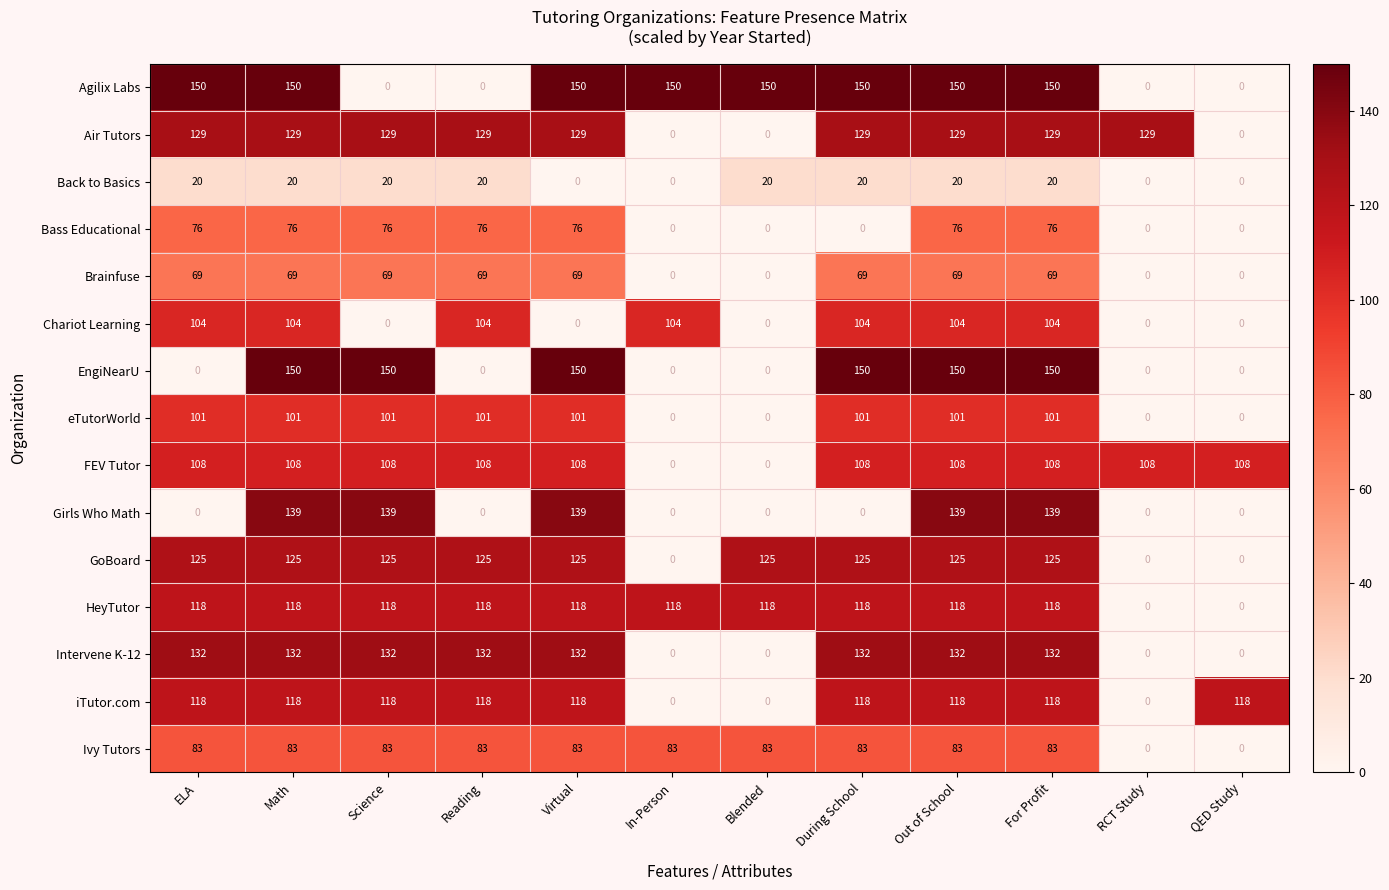

The value of Back to Basics at Out of School is 34. True or false?

False